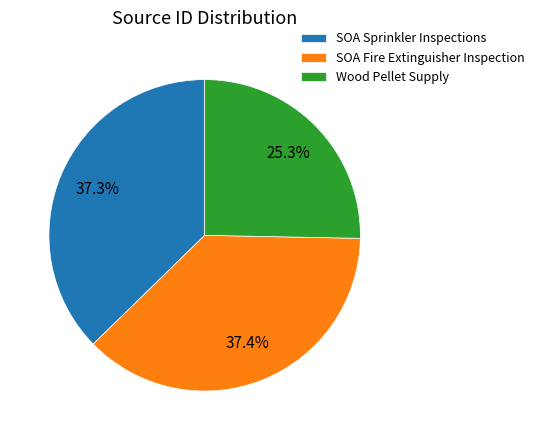

Does Wood Pellet Supply represent more than half of the total?

No